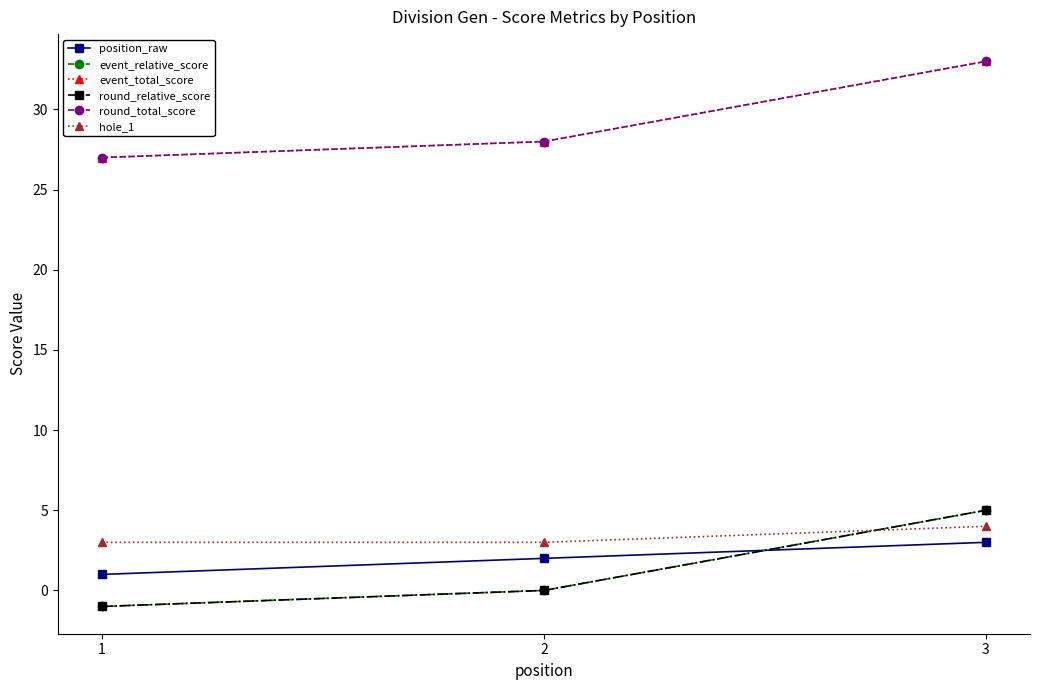

Which series has the widest spread of values?

event_relative_score